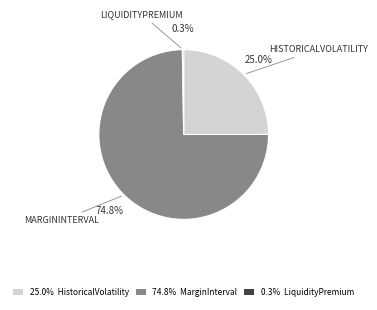

Is there any slice that represents more than half of the pie?

Yes